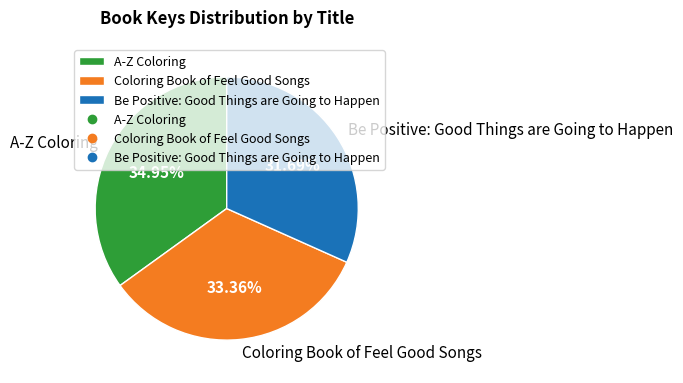

Is there a majority slice in this chart?

No